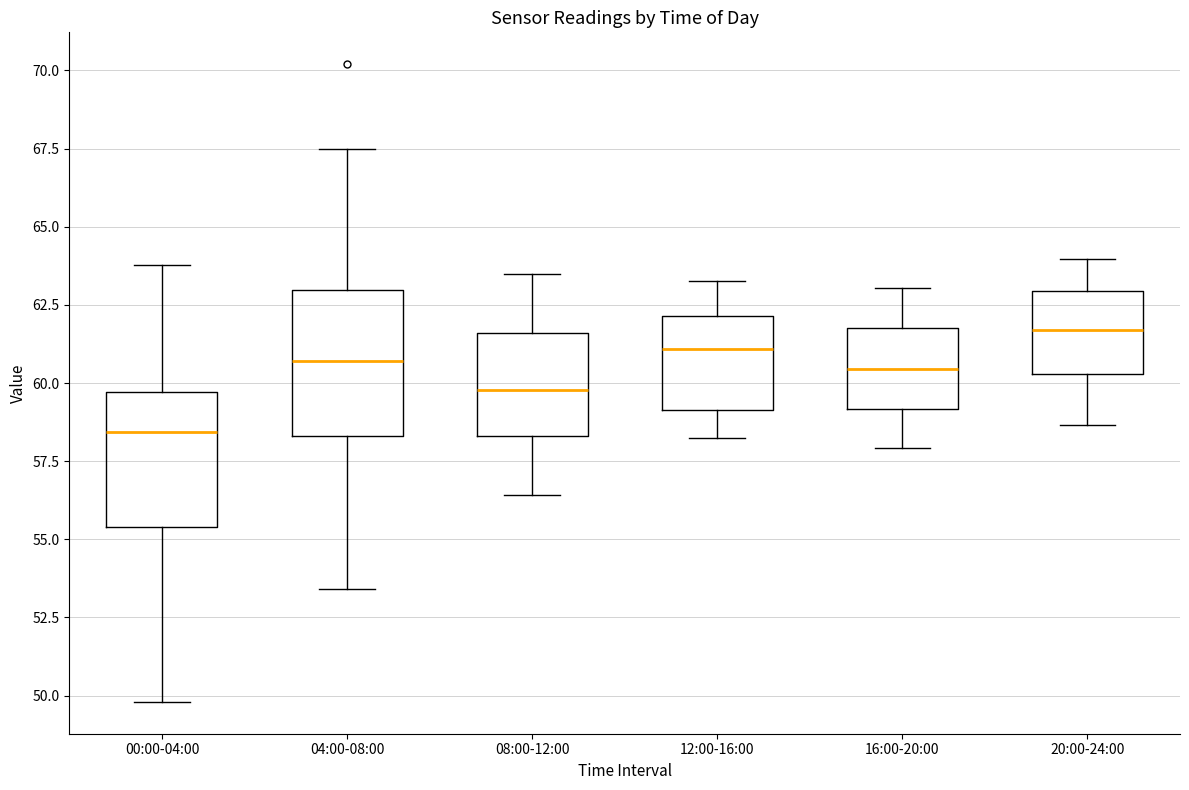

Reading left to right, read every box against the y-axis: the position of its median line, the range the box covers, and the ends of its whiskers. The values are not printed on the chart, so give them approximately, as read against the axis.

00:00-04:00: median 58.5, box 55.5 to 59.5, whiskers 50.0 to 64.0
04:00-08:00: median 60.5, box 58.5 to 63.0, whiskers 53.5 to 67.5
08:00-12:00: median 60.0, box 58.5 to 61.5, whiskers 56.5 to 63.5
12:00-16:00: median 61.0, box 59.0 to 62.0, whiskers 58.0 to 63.5
16:00-20:00: median 60.5, box 59.0 to 62.0, whiskers 58.0 to 63.0
20:00-24:00: median 61.5, box 60.5 to 63.0, whiskers 58.5 to 64.0